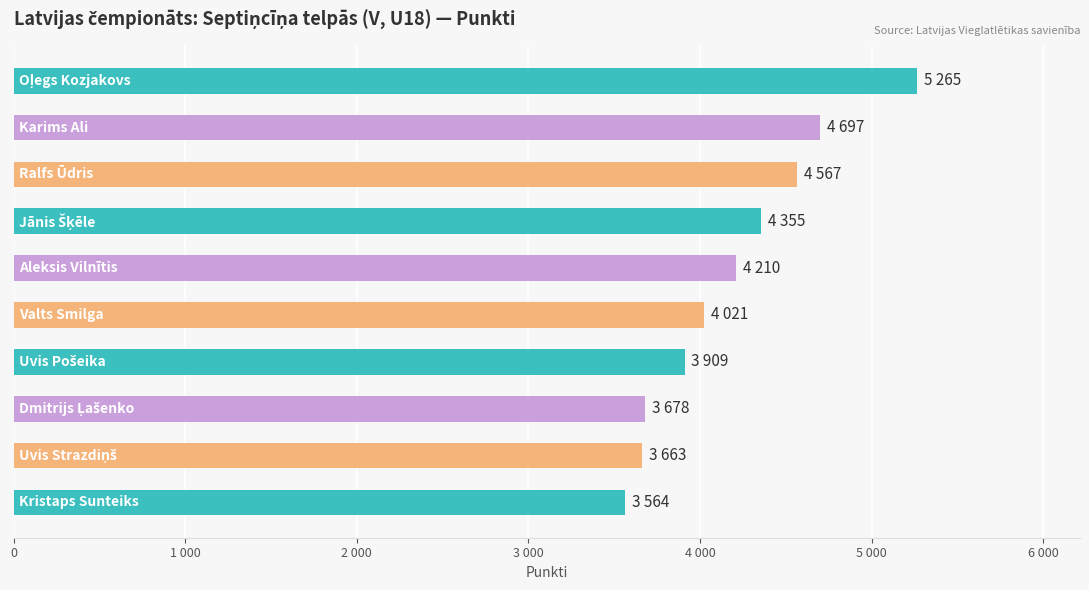

Are the bars horizontal?

Yes